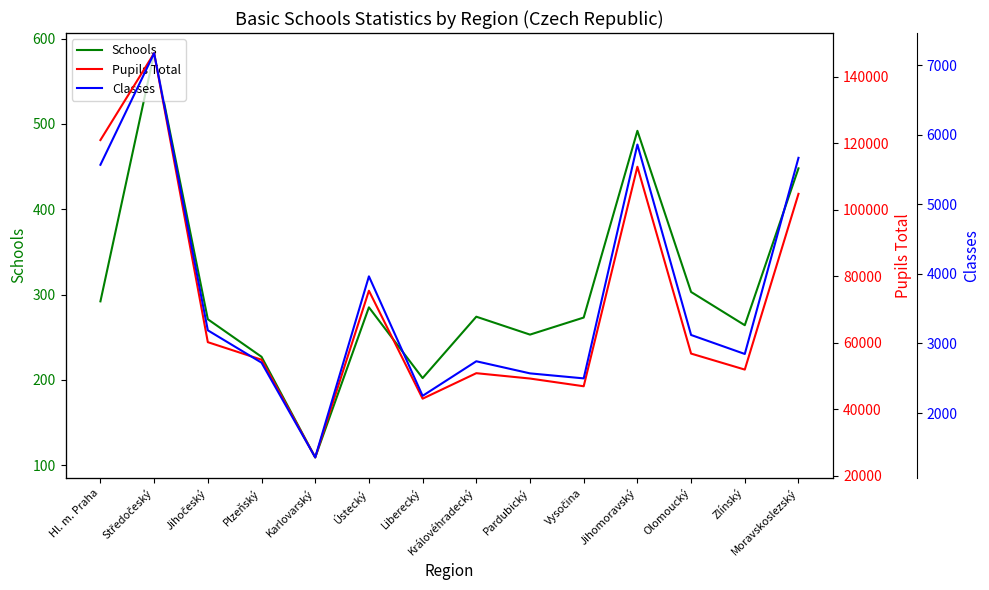

What is the sum of all Schools values?

4276